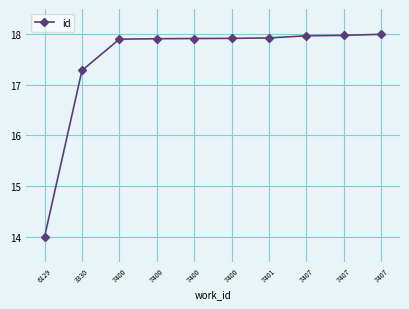

How many data points does each series have?

10